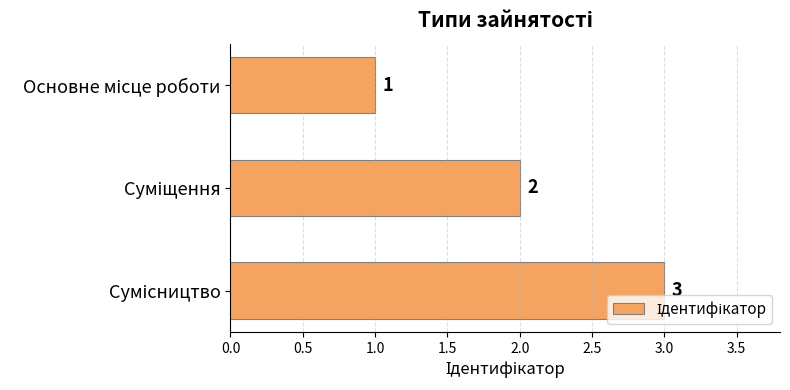

Does the chart contain any negative values?

No